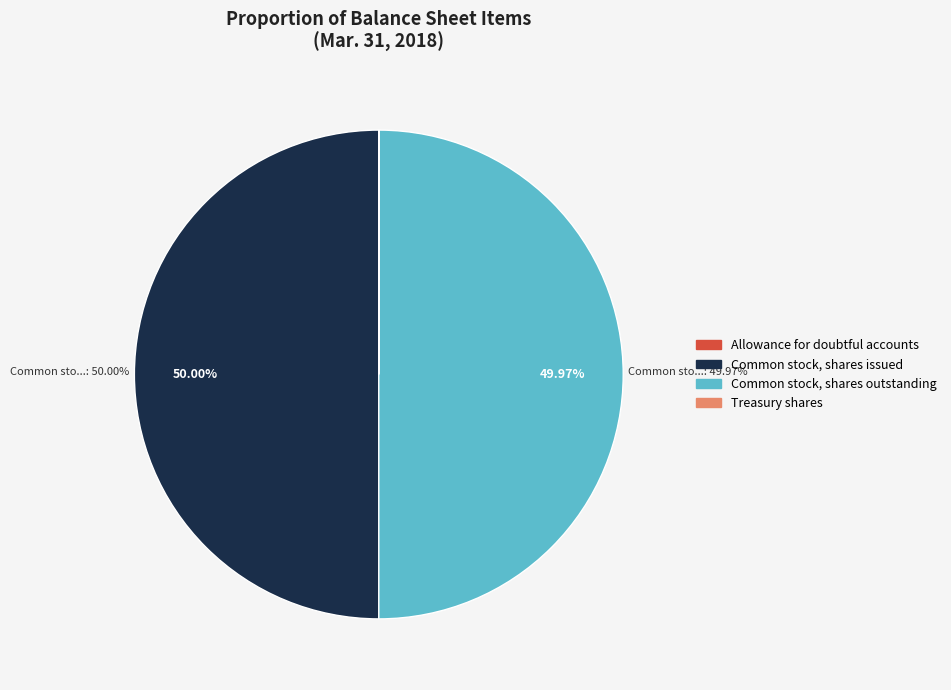

What is the ratio of the value at Common stock, shares outstanding to the value at Common stock, shares issued?

1.0